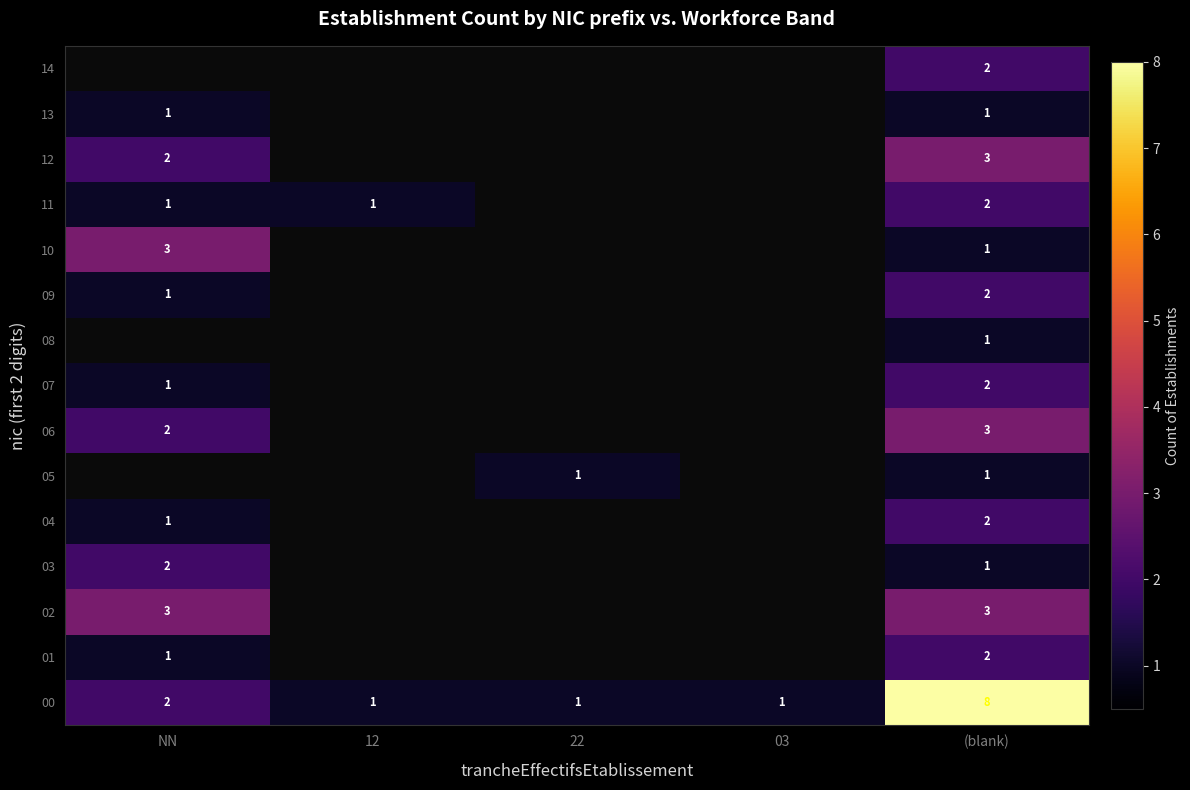

Is the value of 06 at (blank) greater than the value of 09 at (blank)?

Yes